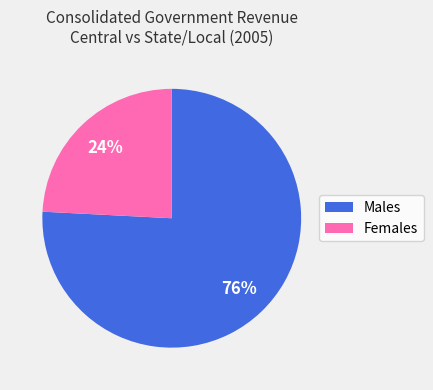

To the nearest percent, what is the difference between the largest and smallest slice percentages?

52%